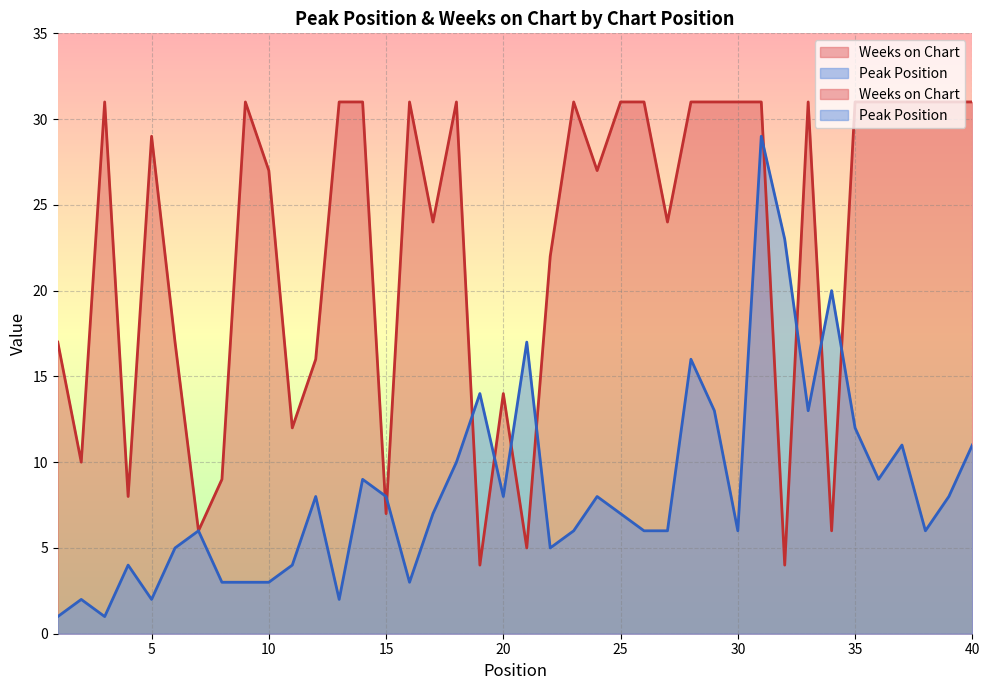

Rank the series by their average value, from lowest to highest.

Peak Position, Weeks on Chart